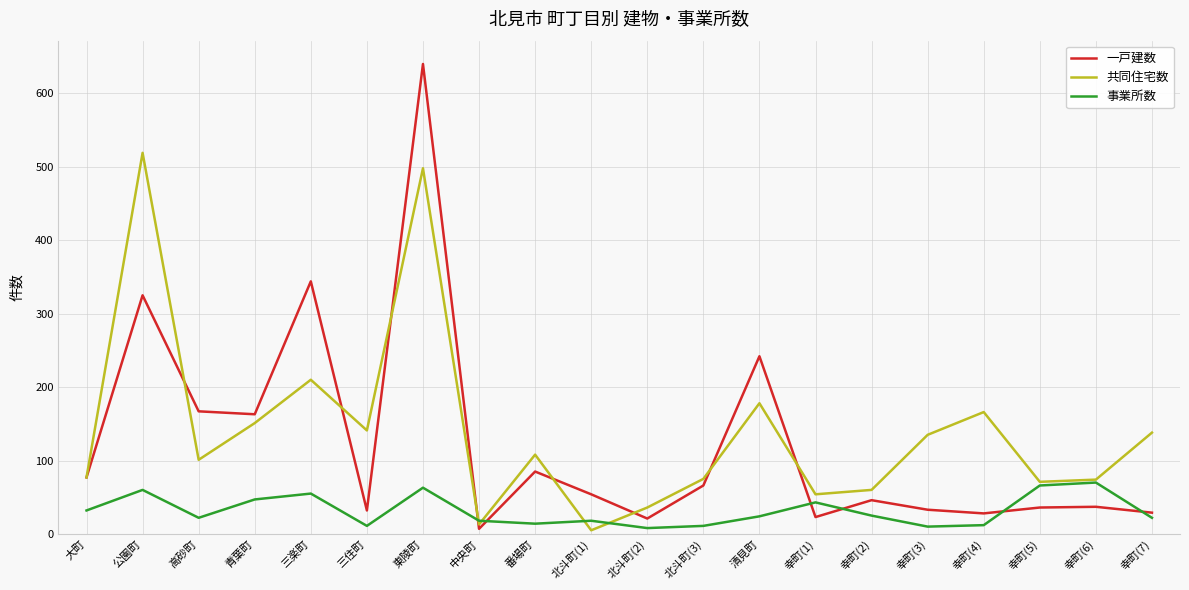

In 共同住宅数, how many points are higher than both neighbors (excluding endpoints)?

6